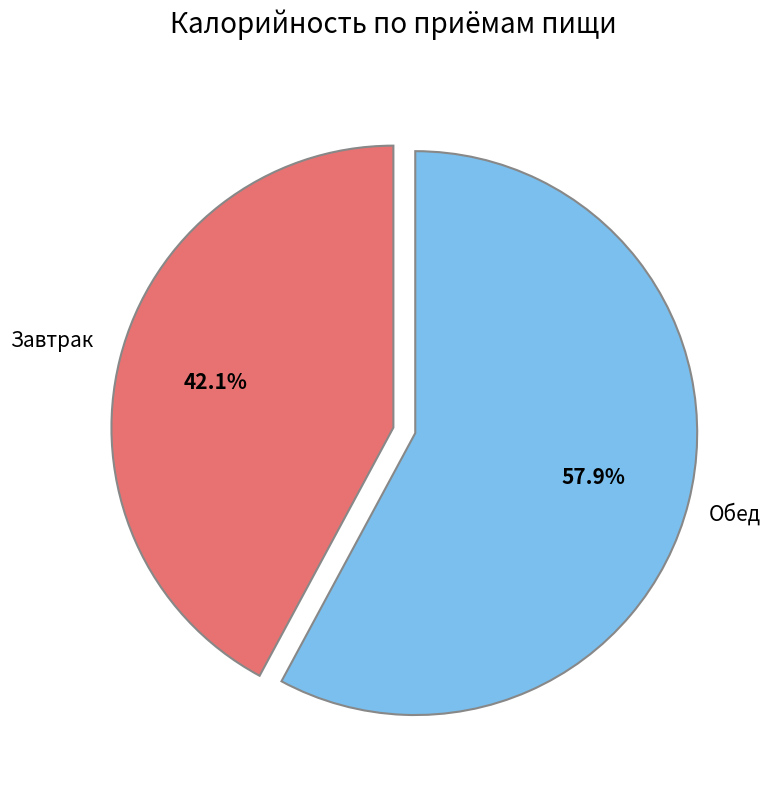

Does any single category account for the majority?

Yes